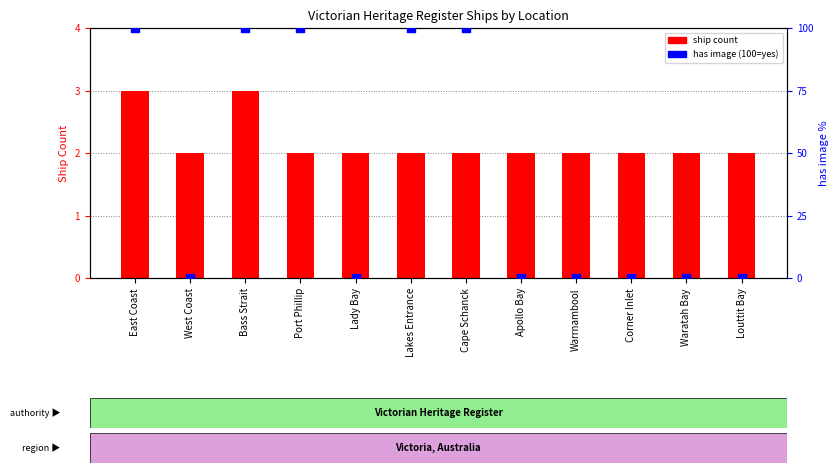

At which category is the sum across all series the highest?

East Coast